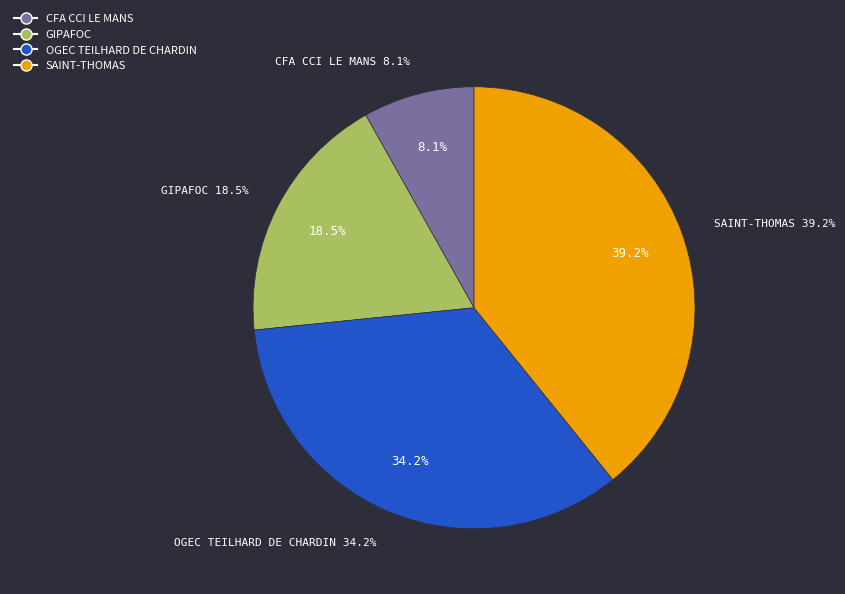

How many slices are in this pie chart?

4